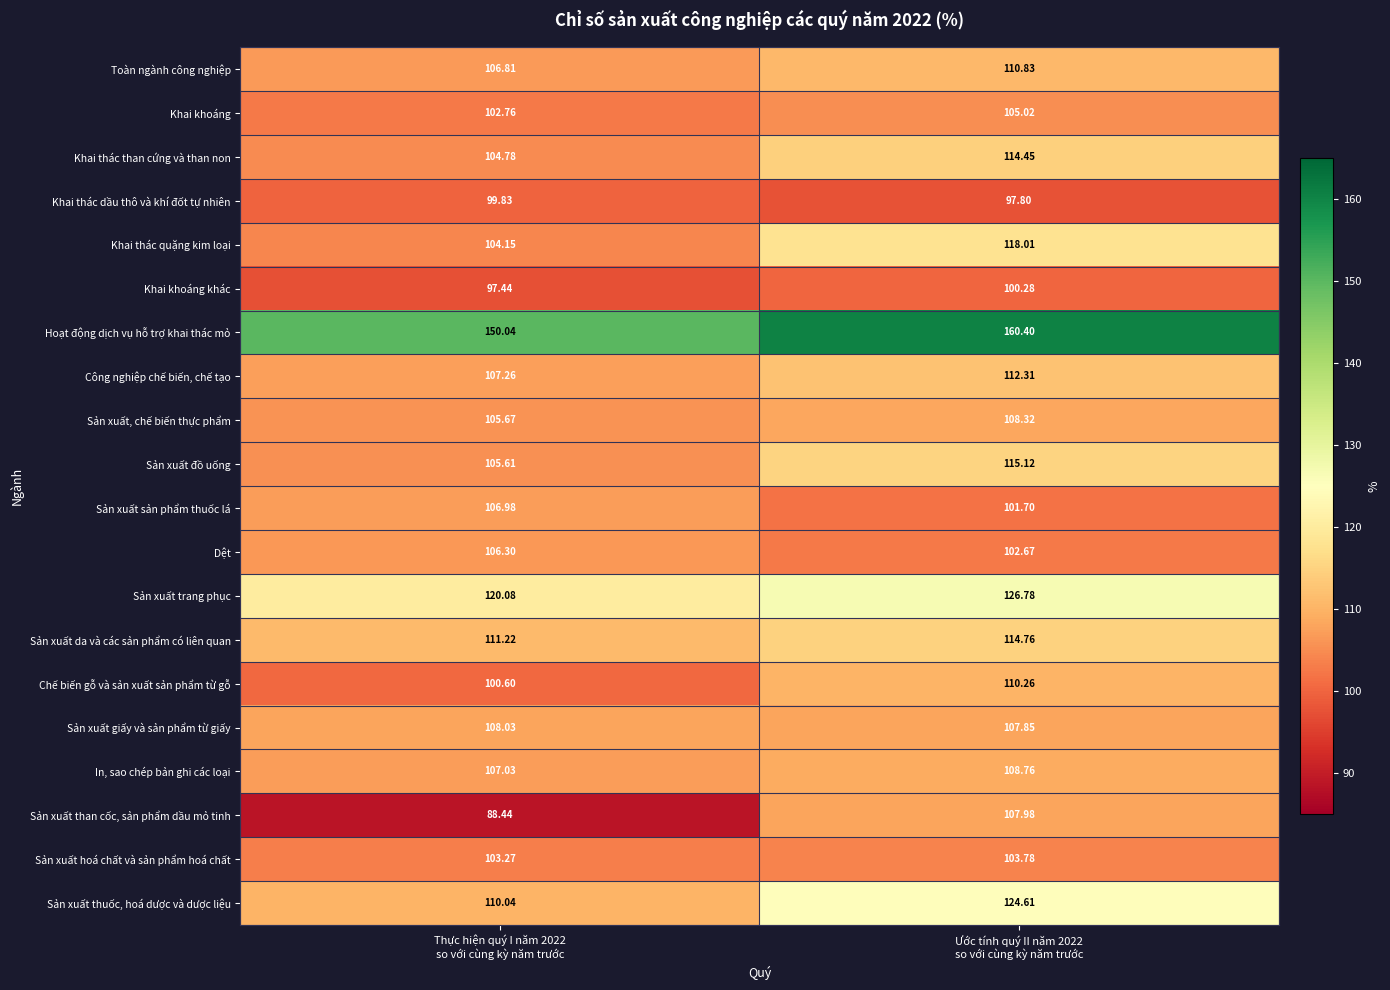

What is the total value across all series at Thực hiện quý I năm 2022
so với cùng kỳ năm trước?

2146.3